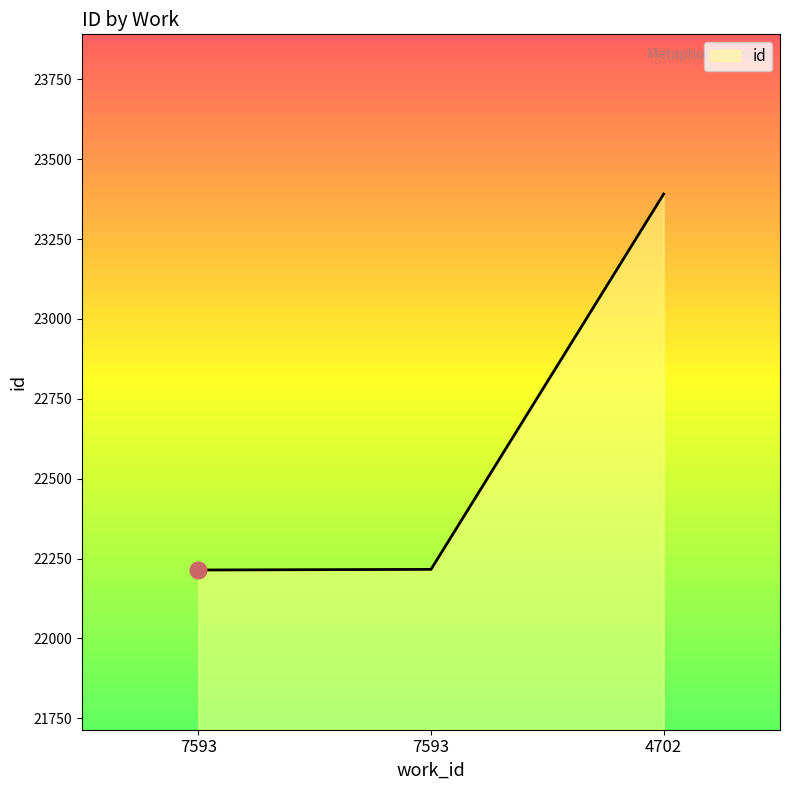

True or false: the data shows 9255 at 7593.

False